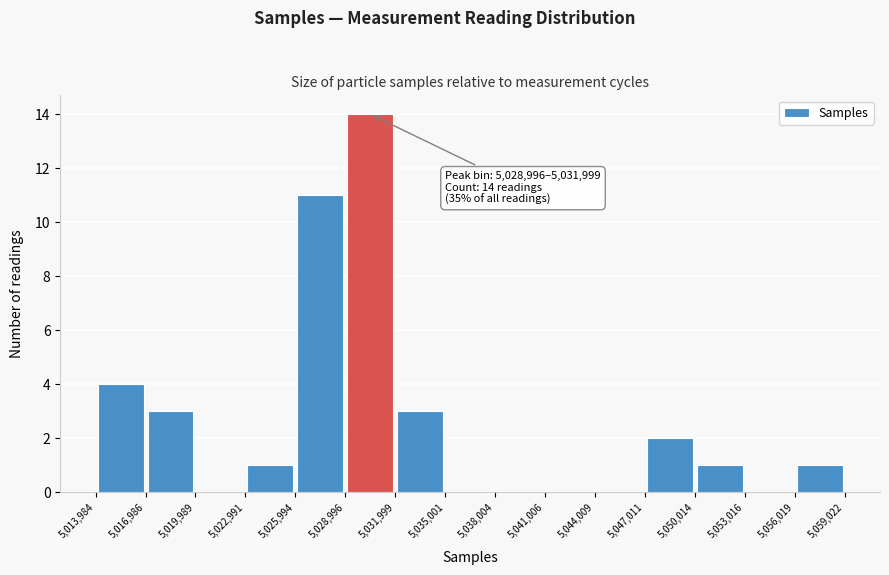

Over which range of the x-axis is the bar tallest?

5,028,996 to 5,031,999